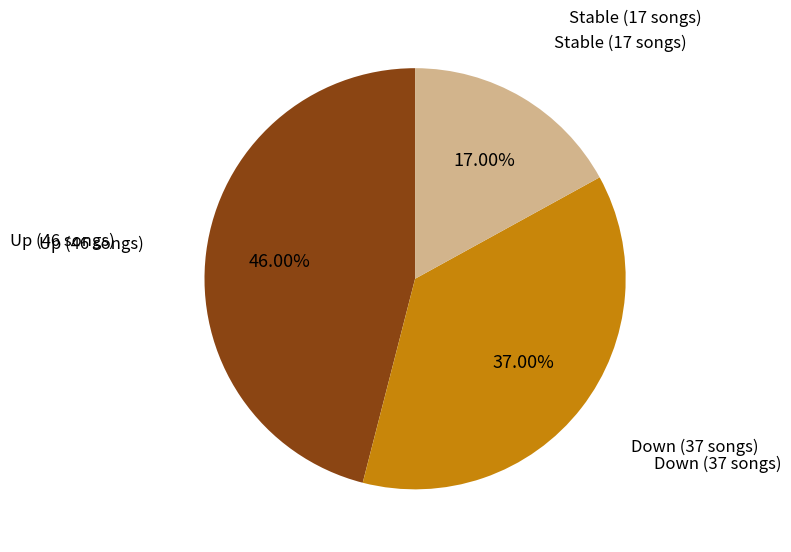

Rank the categories by value from highest to lowest.

Up (46 songs), Down (37 songs), Stable (17 songs)